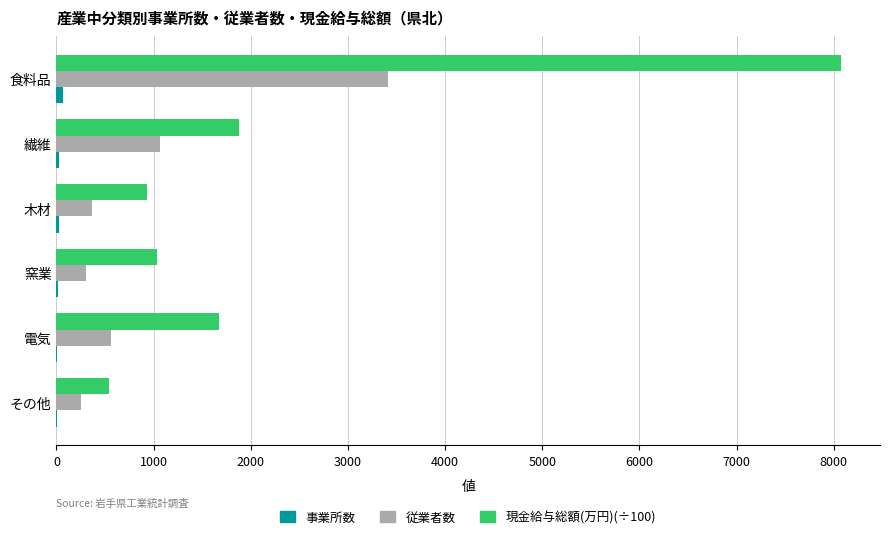

True or false: 従業者数 has a value of 2236.9 at 食料品.

False